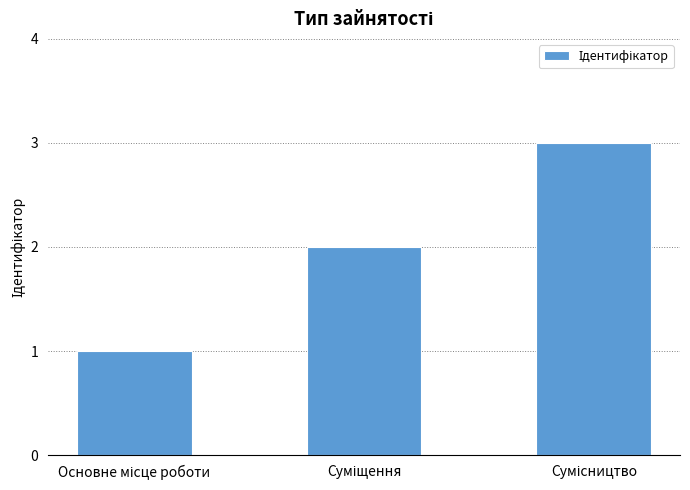

What is the minimum value shown in the chart?

1